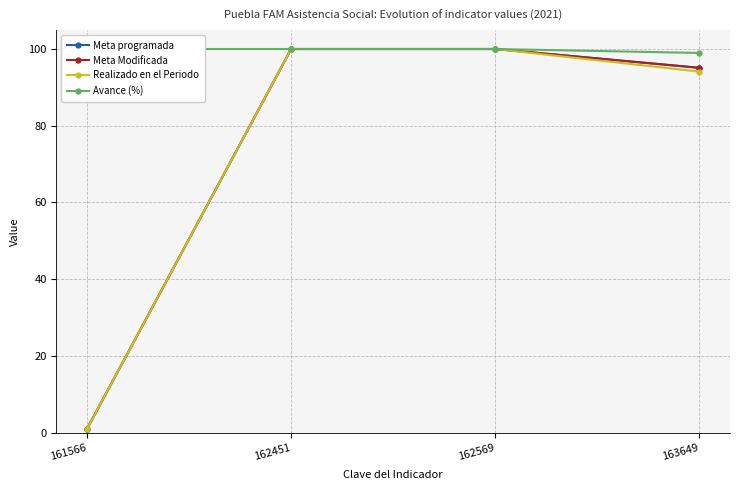

True or false: Realizado en el Periodo has a value of 1.0 at 161566.

True